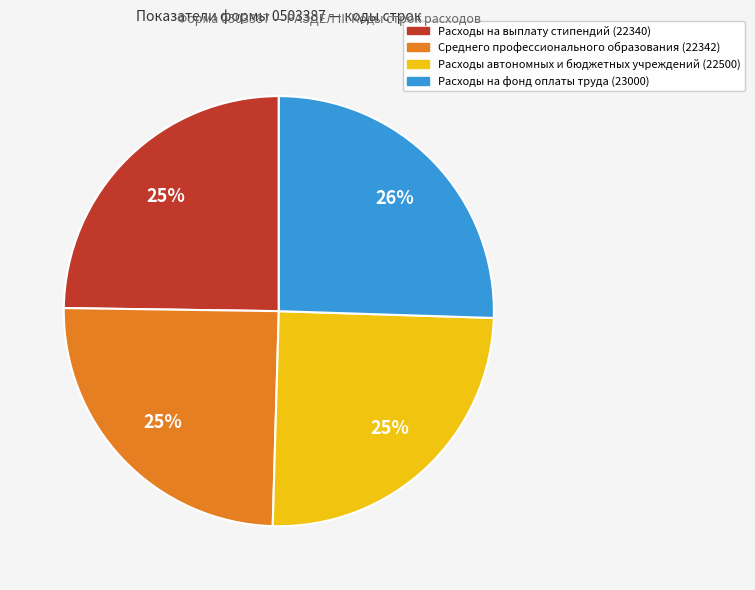

Is it true that Расходы на фонд оплаты труда (23000) is 26% of the pie?

True